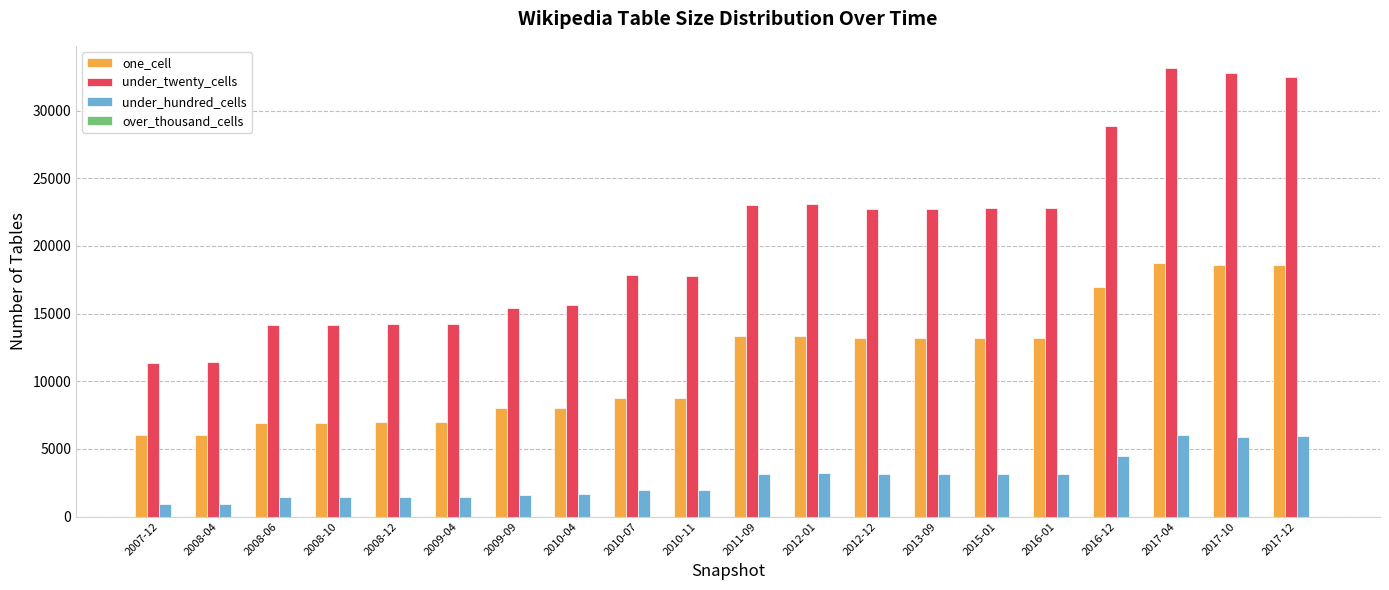

What is the difference between the second highest and minimum values in the one_cell series?

12609